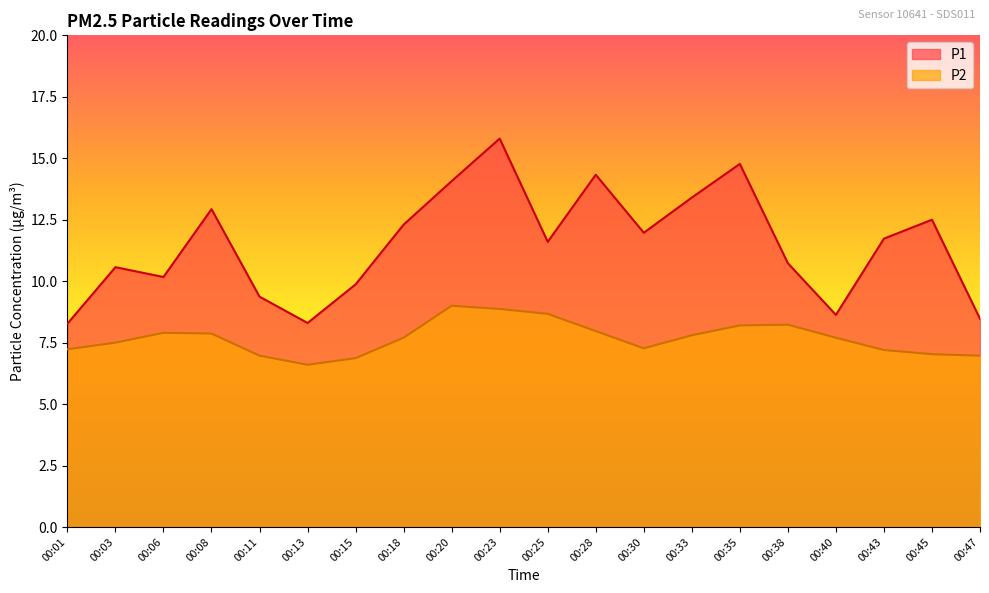

Where does the P2 series first go above 7?

00:01